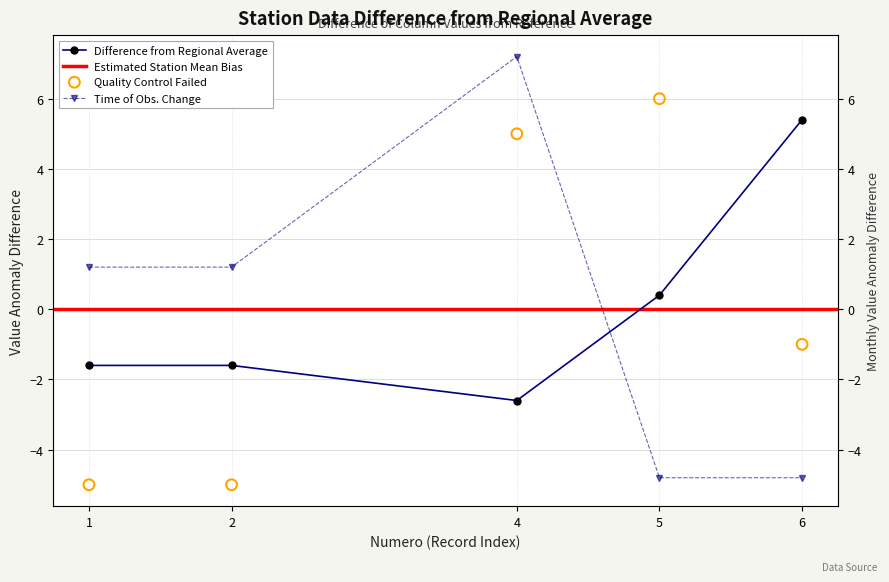

At which category is the sum across all series the highest?

4